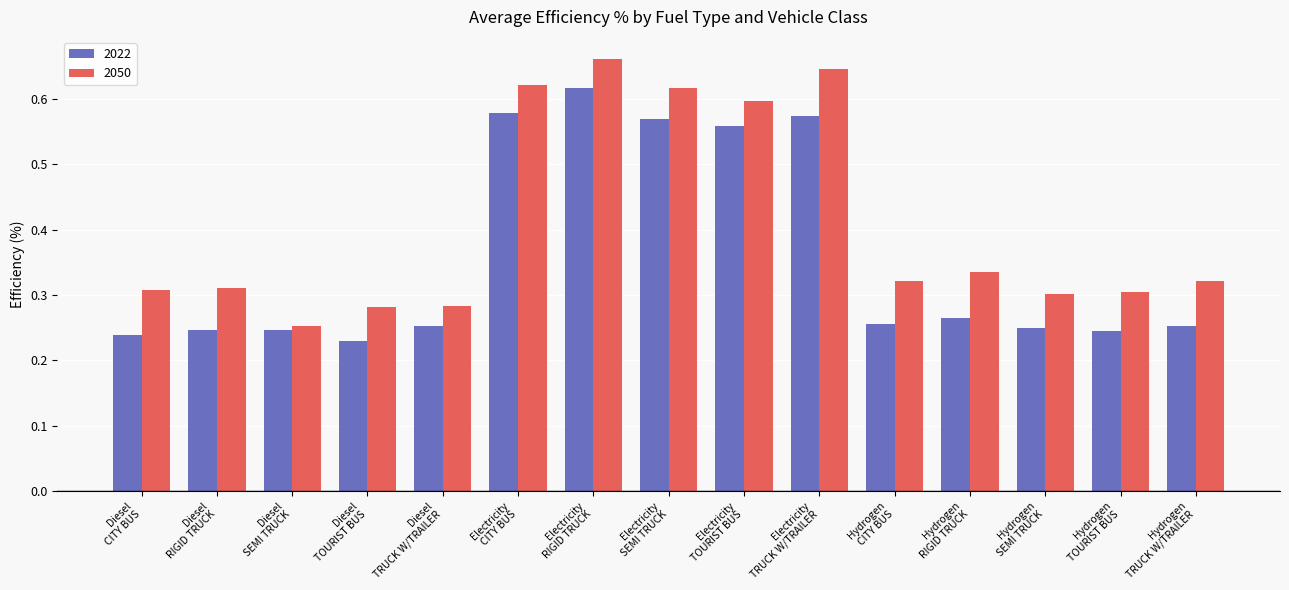

Rank the series by their maximum value, from highest to lowest.

2050, 2022